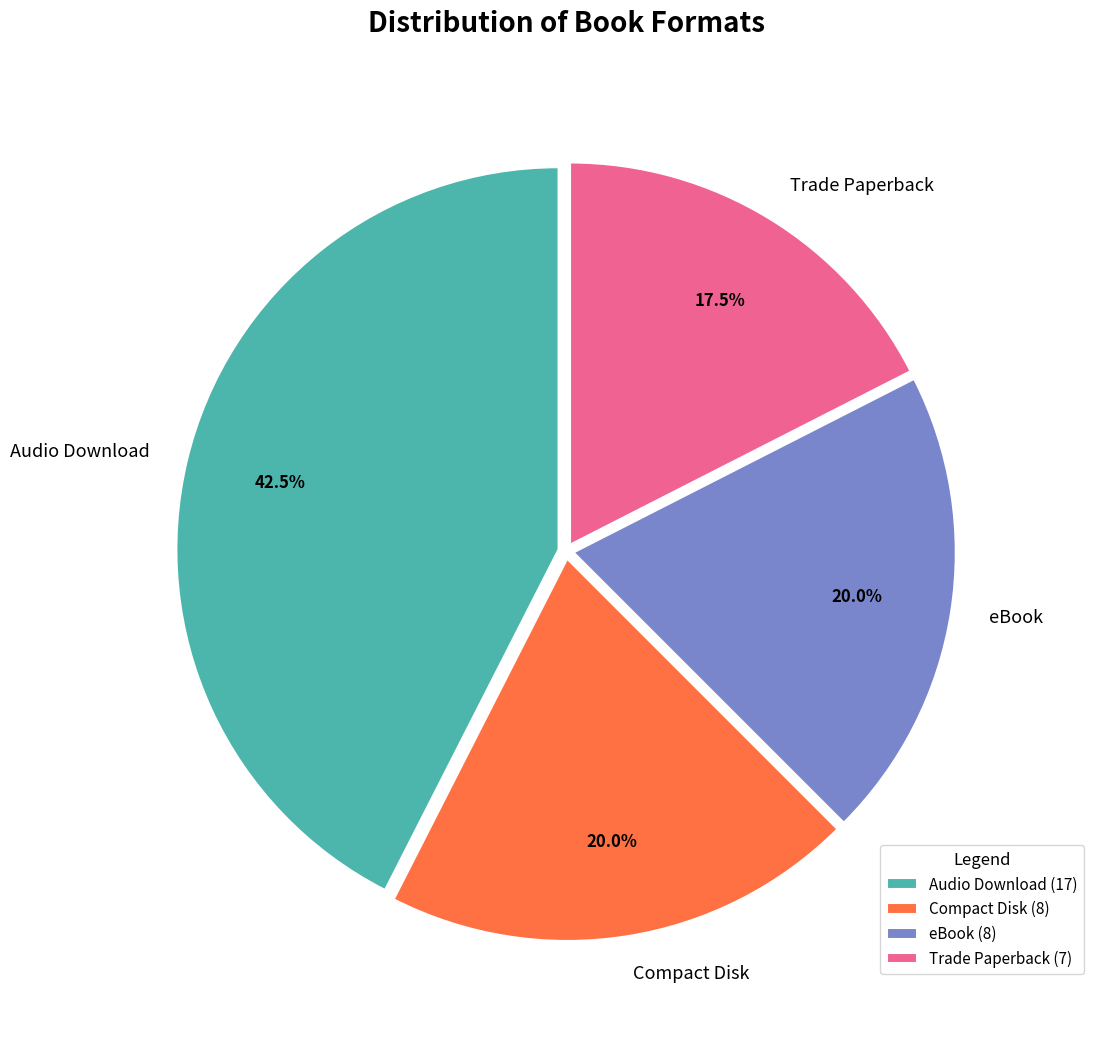

Which slice is the smallest?

Trade Paperback